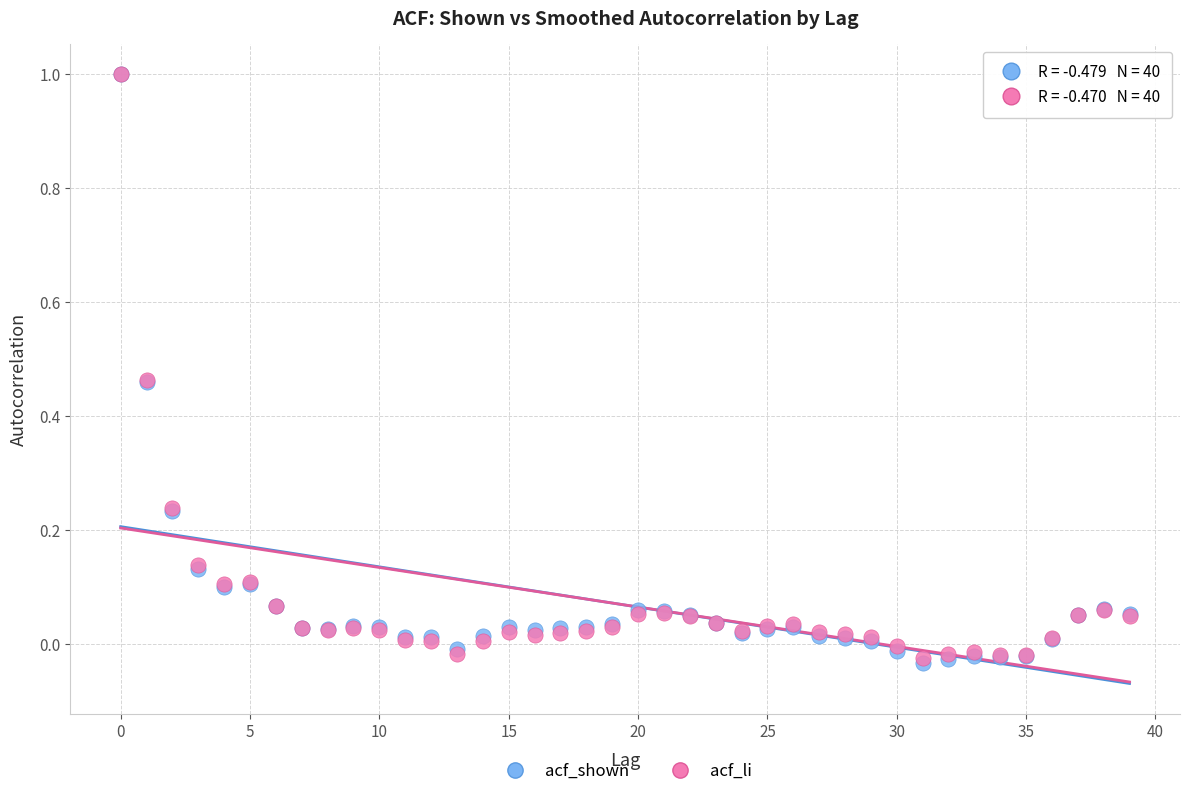

What are all the series names shown in the legend?

acf_shown, acf_li